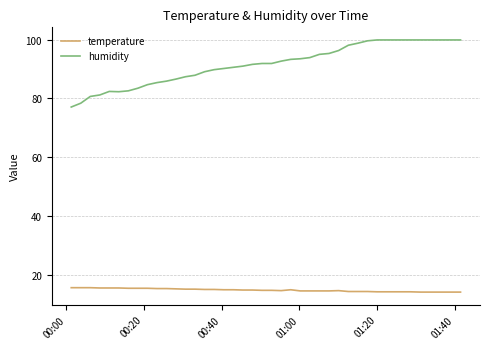

Rank the series by their average value, from lowest to highest.

temperature, humidity